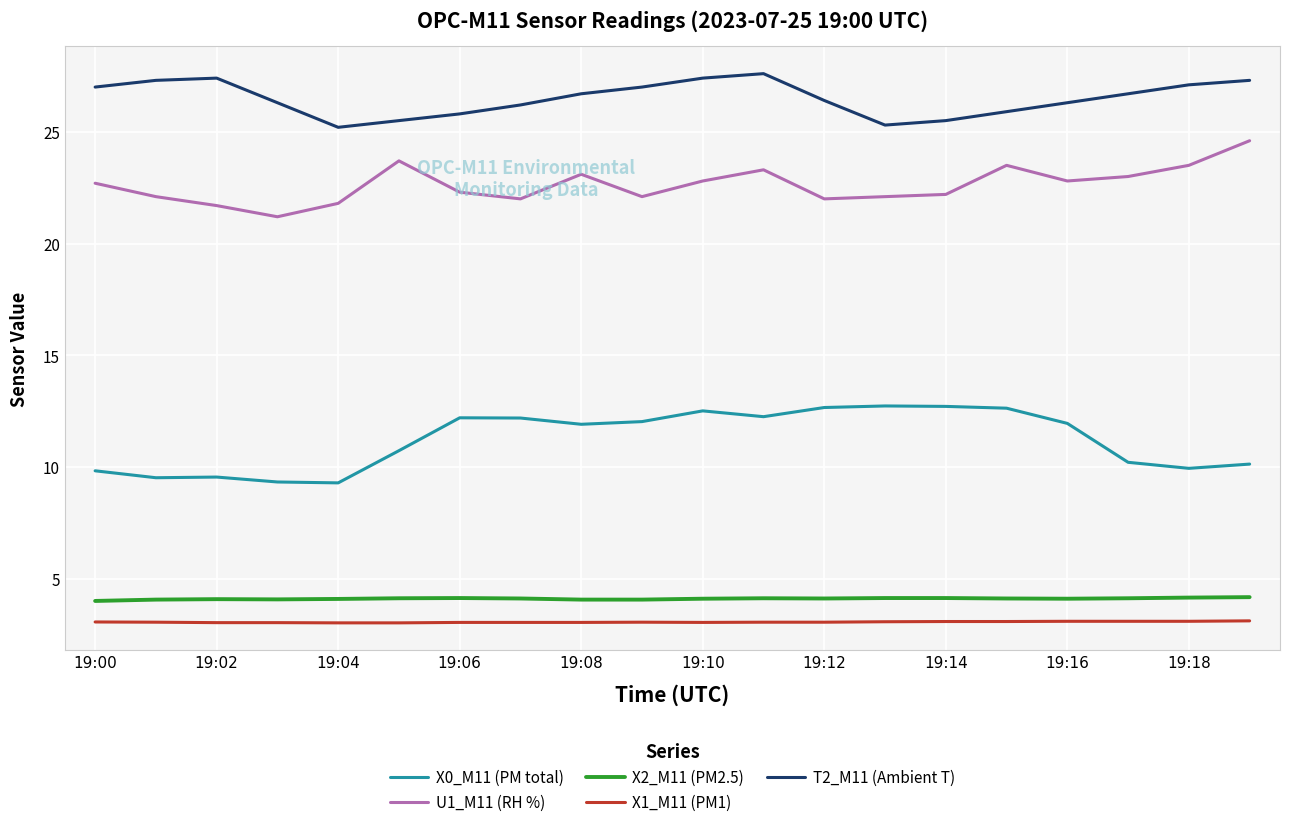

What is the minimum value for X0_M11 (PM total)?

9.3